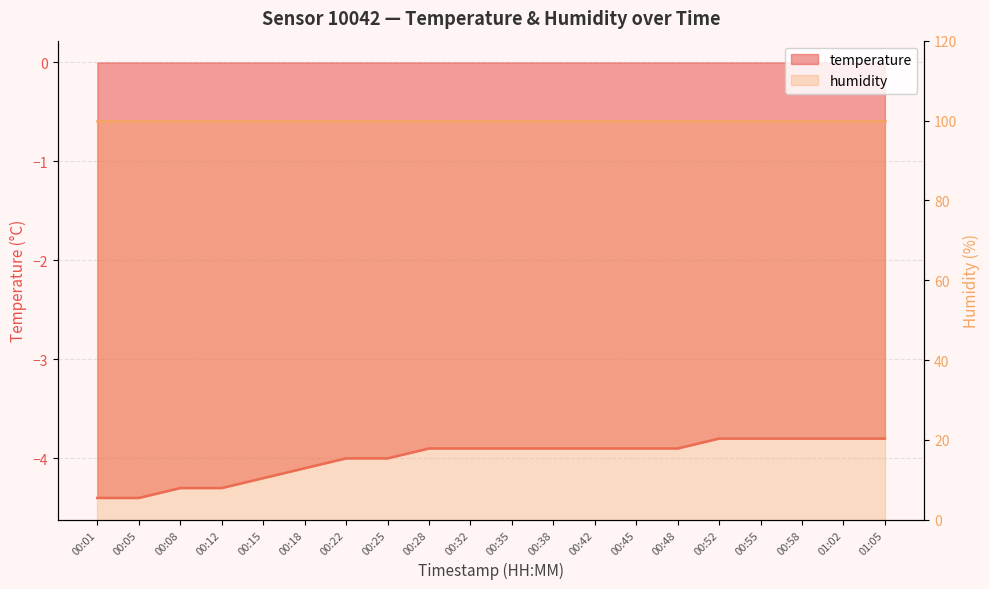

Reading left to right, list all the values displayed in this chart.

00:01=-4.4	00:05=-4.4	00:08=-4.3	00:12=-4.3	00:15=-4.2	00:18=-4.1	00:22=-4.0	00:25=-4.0	00:28=-3.9	00:32=-3.9	00:35=-3.9	00:38=-3.9	00:42=-3.9	00:45=-3.9	00:48=-3.9	00:52=-3.8	00:55=-3.8	00:58=-3.8	01:02=-3.8	01:05=-3.8